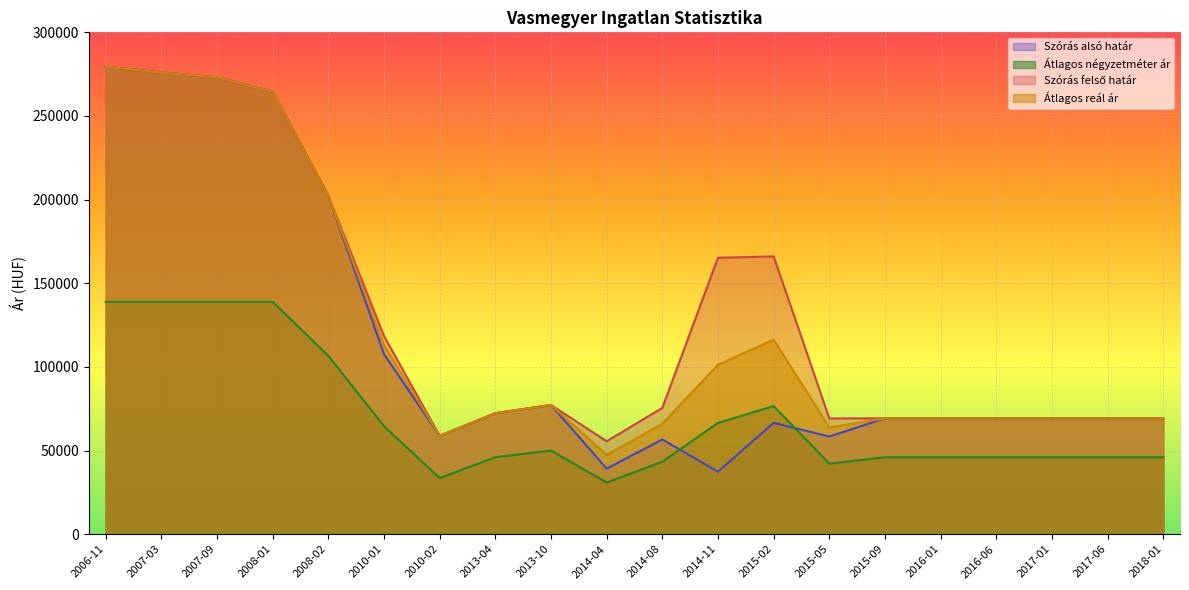

Reading left to right, transcribe all the data shown in this chart.

Szórás alsó határ: 279432	275959	273100	264453	202310	107598	58811	72328	77258	39204	56637	37395	66579	58398	69279	69279	69279	69279	69279	69279
Átlagos négyzetméter ár: 138888	138888	138888	138888	106651	64521	33559	46000	50000	30875	43333	66559	76587	42176	46000	46000	46000	46000	46000	46000
Szórás felső határ: 279432	275959	273100	264453	202310	118412	58811	72328	77258	55582	75493	165251	166073	69212	69279	69279	69279	69279	69279	69279
Átlagos reál ár: 279432	275959	273100	264453	202310	113005	58811	72328	77258	47393	66065	101323	116326	63805	69279	69279	69279	69279	69279	69279